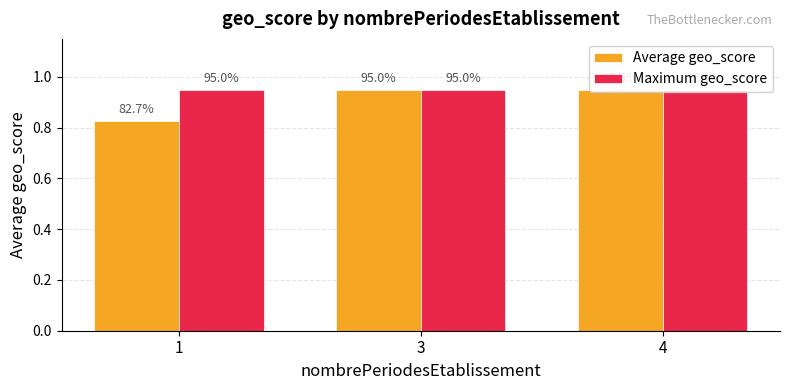

At which category is the sum across all series the highest?

3